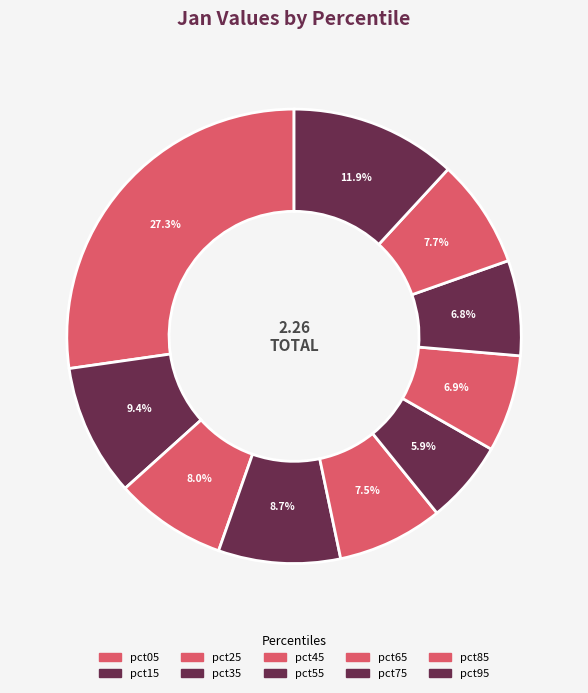

What is the largest slice in the pie chart?

pct05